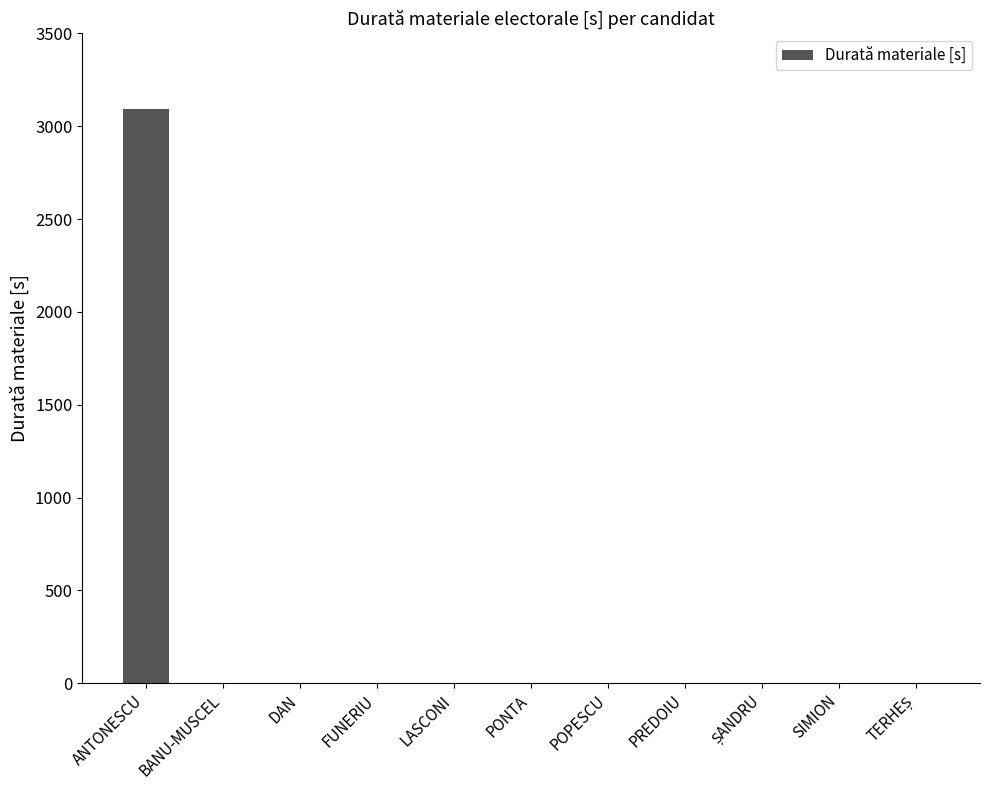

What is the change in value from ANTONESCU to POPESCU?

-3092